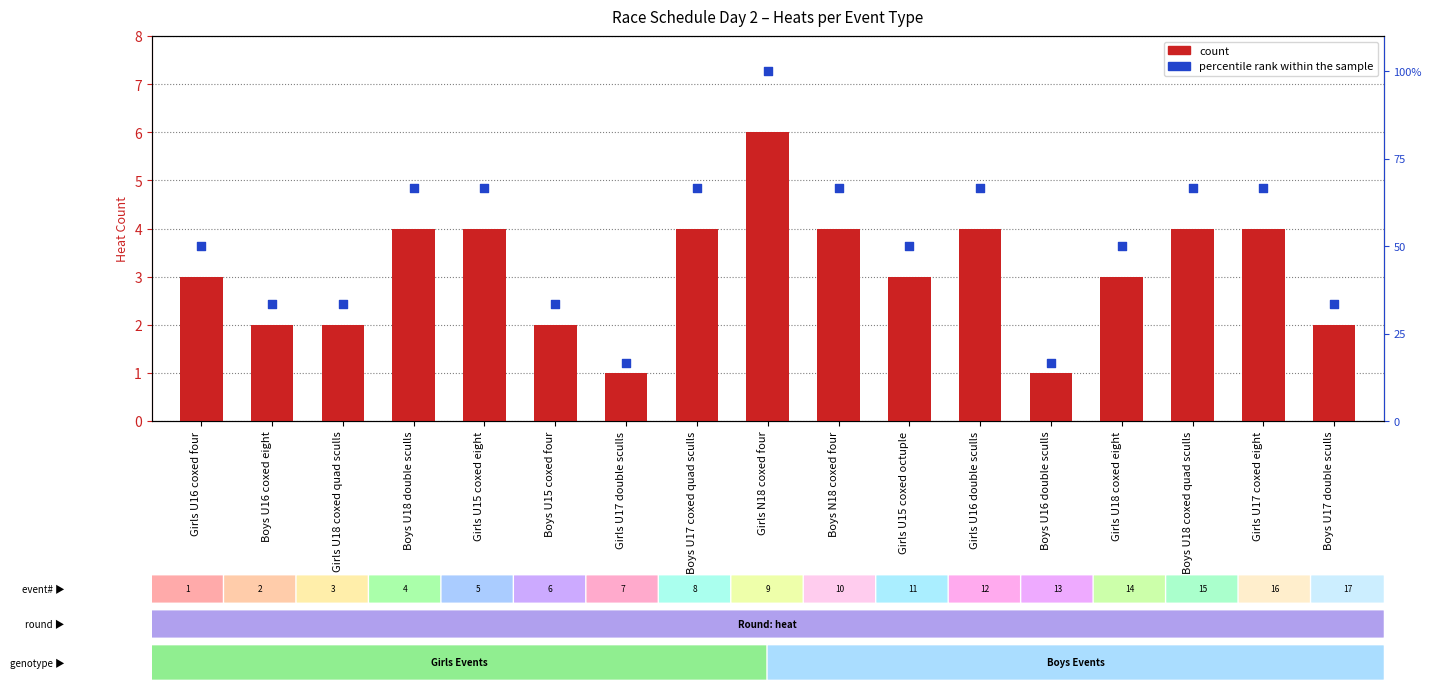

Which series has the widest spread of Y values?

percentile rank within the sample